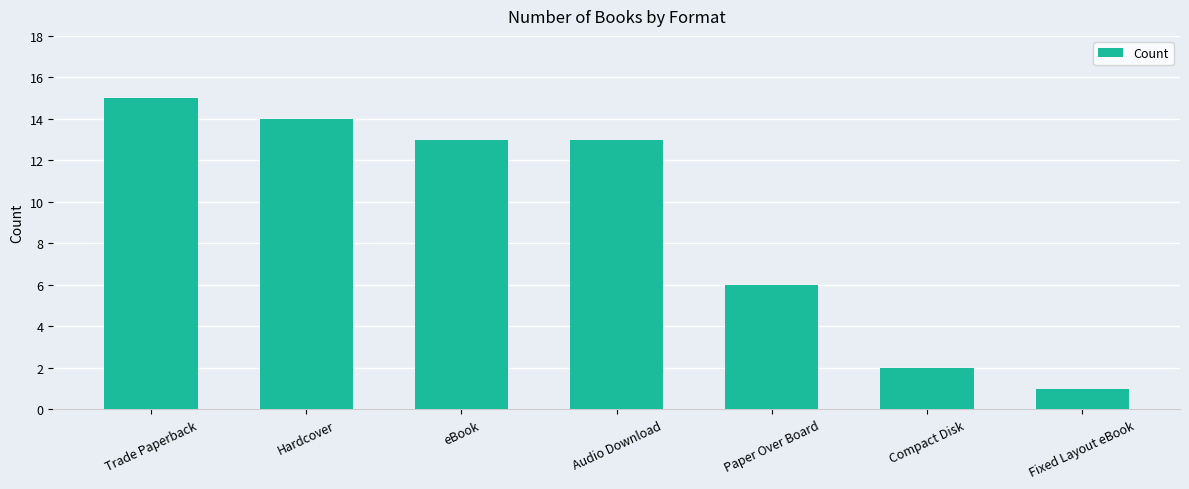

Is it true that the value at Audio Download is 4?

False